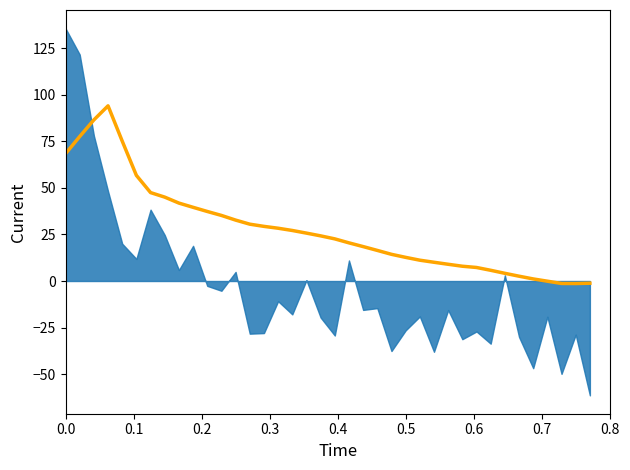

What is the value of the 3rd point from the left?

86.6